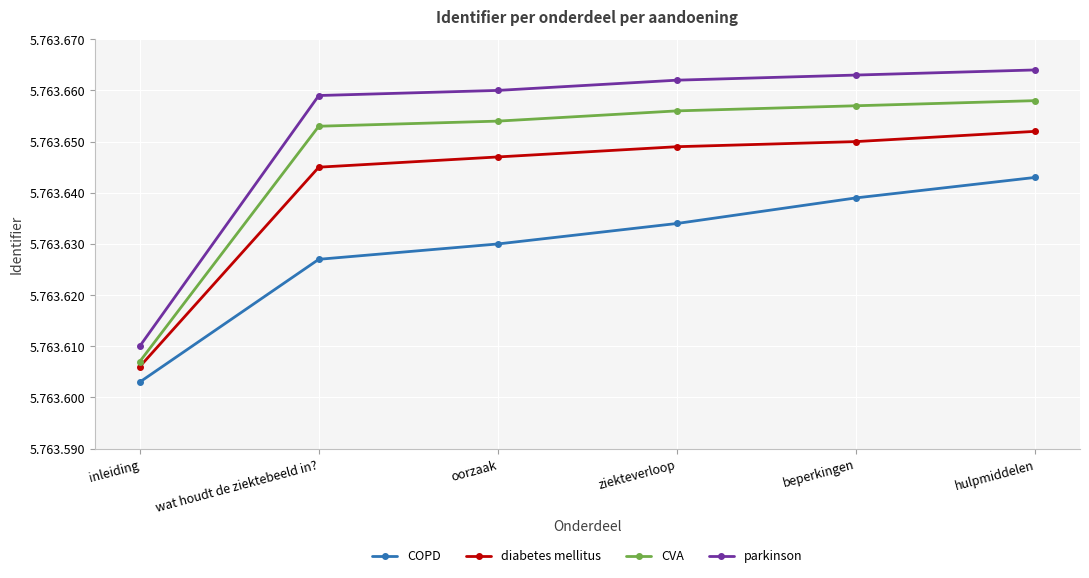

Reading left to right, list all the values displayed in this chart.

COPD: inleiding=5763603	wat houdt de ziektebeeld in?=5763627	oorzaak=5763630	ziekteverloop=5763634	beperkingen=5763639	hulpmiddelen=5763643
diabetes mellitus: inleiding=5763606	wat houdt de ziektebeeld in?=5763645	oorzaak=5763647	ziekteverloop=5763649	beperkingen=5763650	hulpmiddelen=5763652
CVA: inleiding=5763607	wat houdt de ziektebeeld in?=5763653	oorzaak=5763654	ziekteverloop=5763656	beperkingen=5763657	hulpmiddelen=5763658
parkinson: inleiding=5763610	wat houdt de ziektebeeld in?=5763659	oorzaak=5763660	ziekteverloop=5763662	beperkingen=5763663	hulpmiddelen=5763664